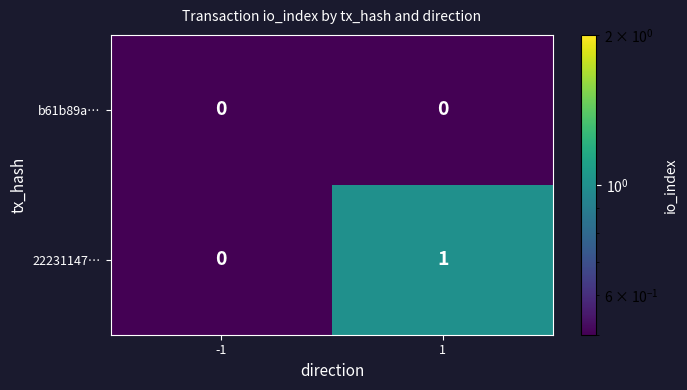

Which series has the largest range (max minus min)?

22231147…